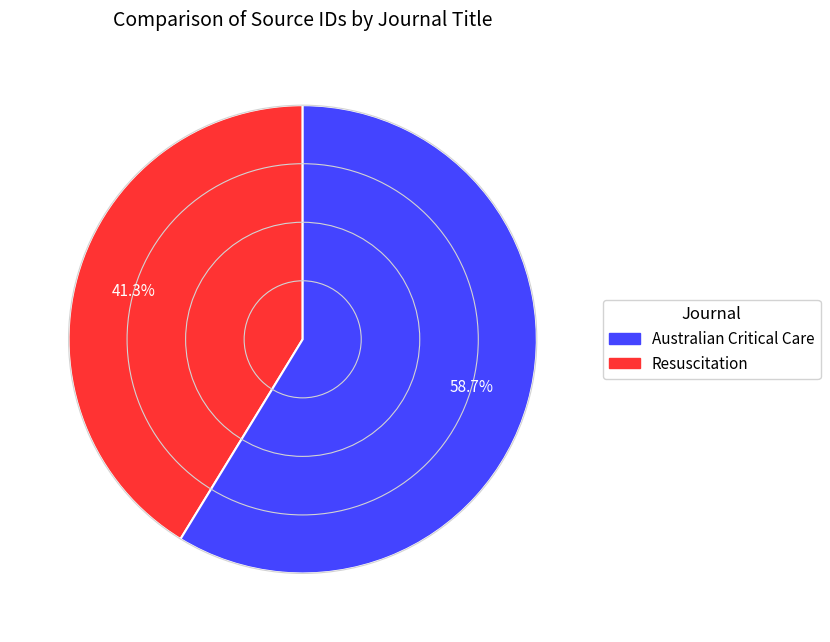

How many segments does this pie chart have?

2